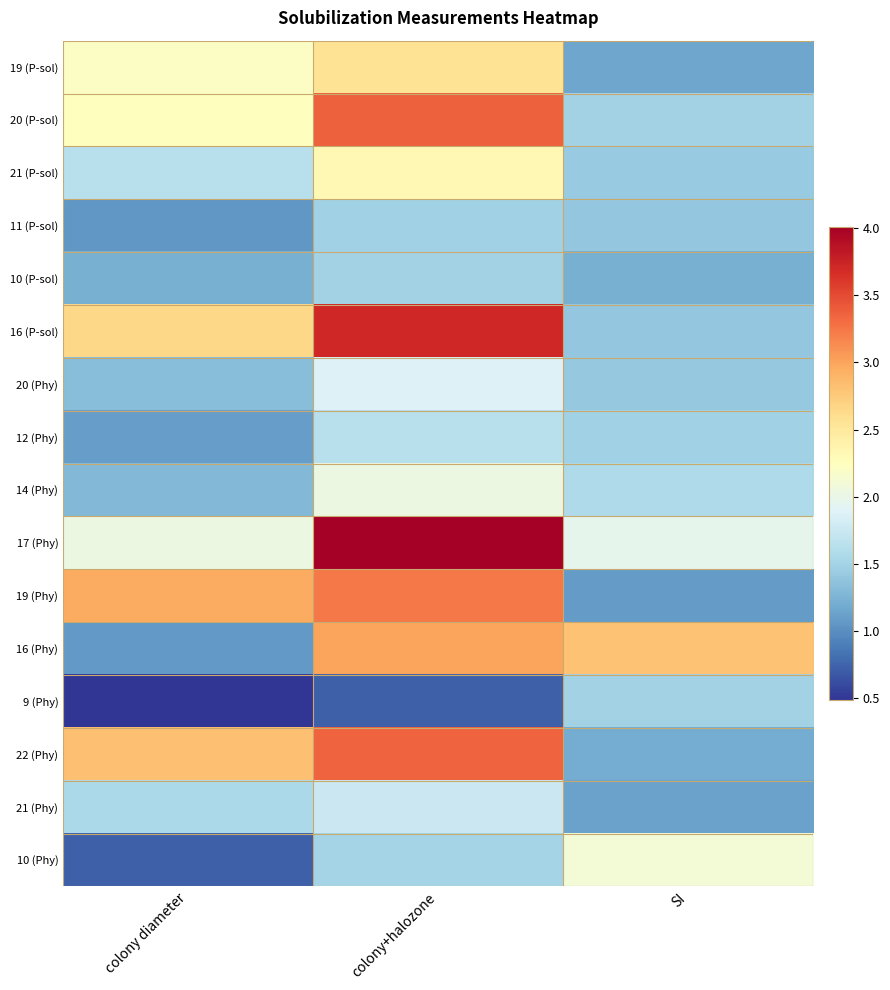

What is the minimum value shown in the chart?

0.5